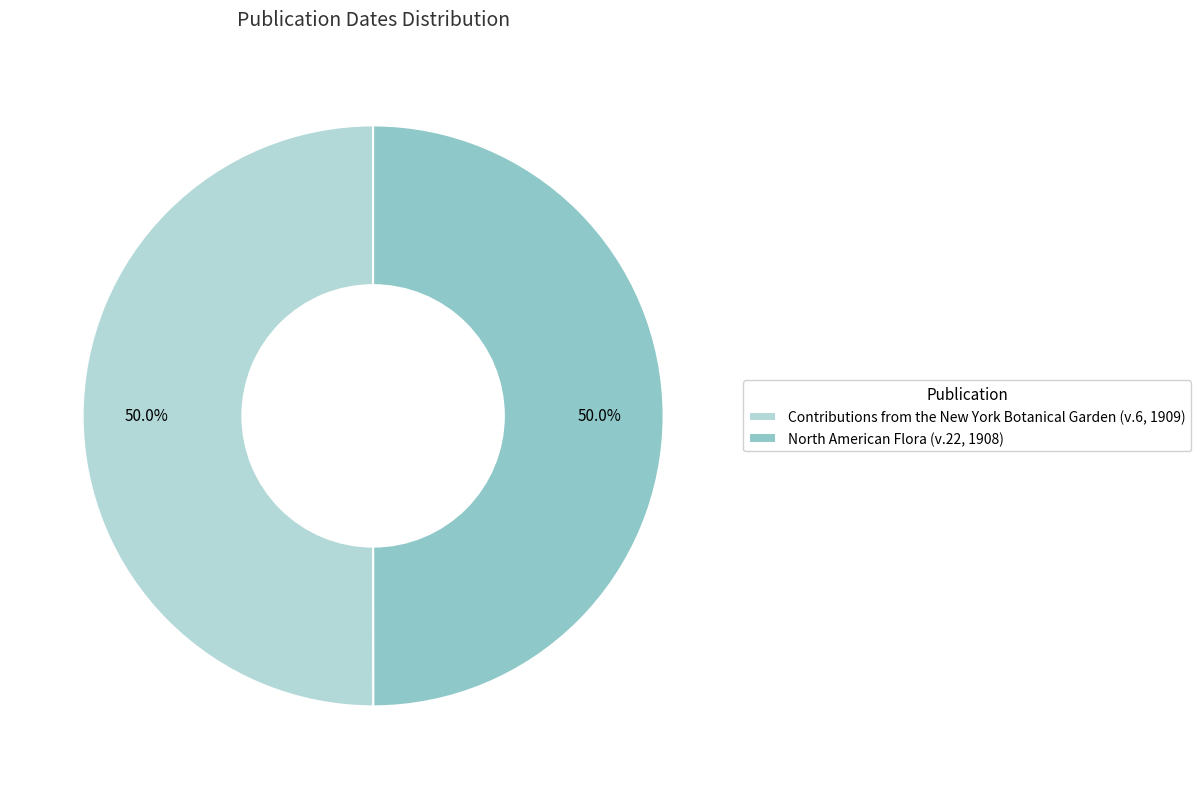

To the nearest percent, what is the average slice percentage?

50%